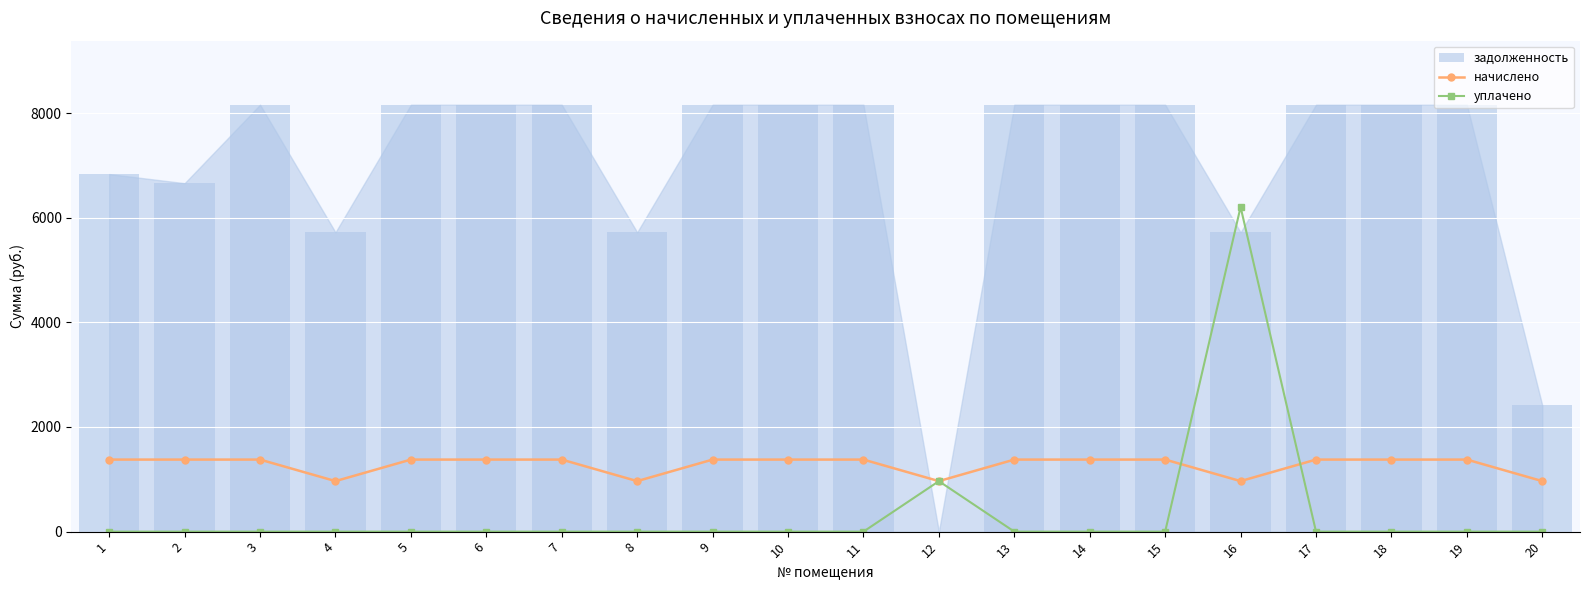

Where is начислено nearest to the value 1171?

4